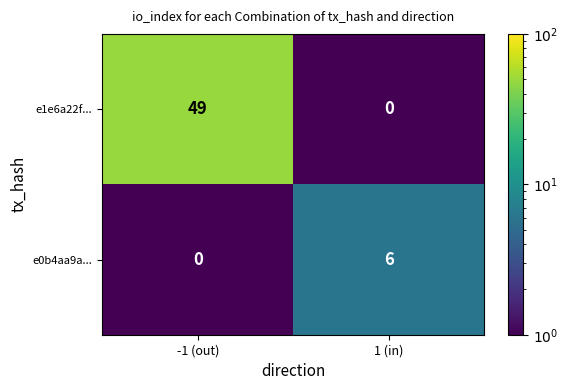

Reading right to left, what are all the values shown in this chart?

e1e6a22f...: 0	49
e0b4aa9a...: 6	0